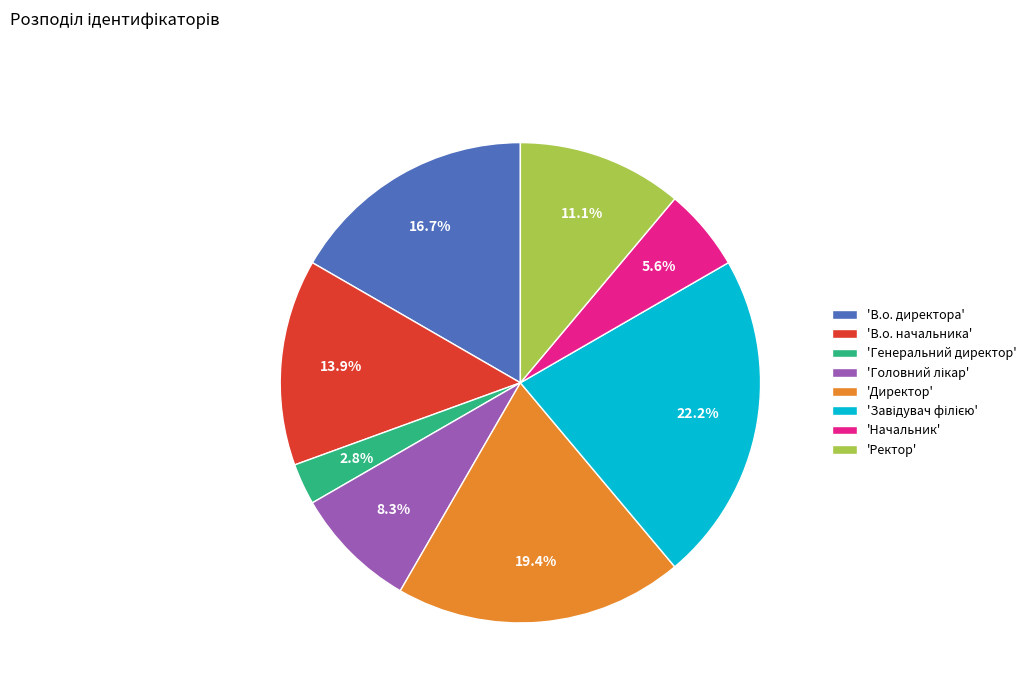

How many segments does this pie chart have?

8